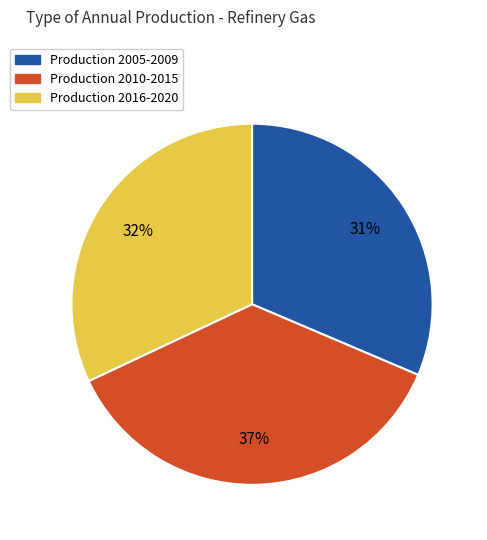

To the nearest percent, what is the average slice percentage?

33%